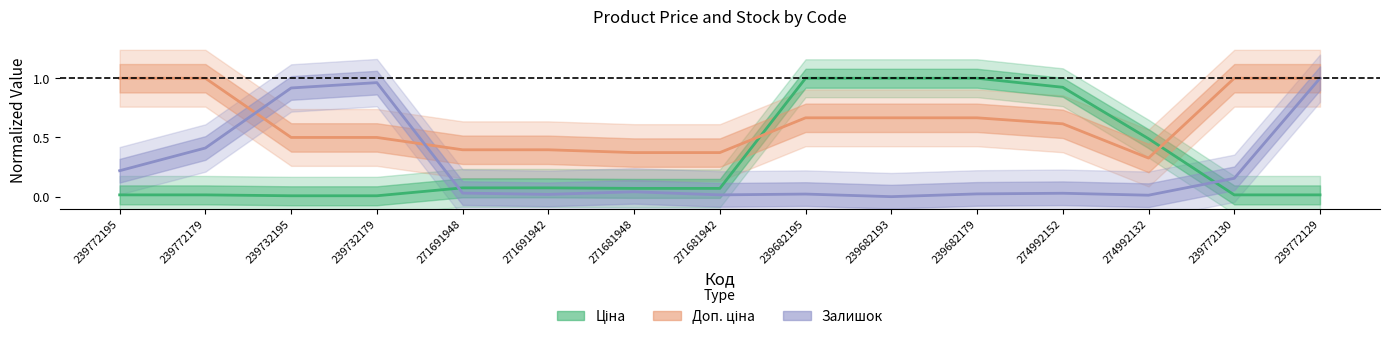

What is the average value of the Доп. ціна series?

0.6